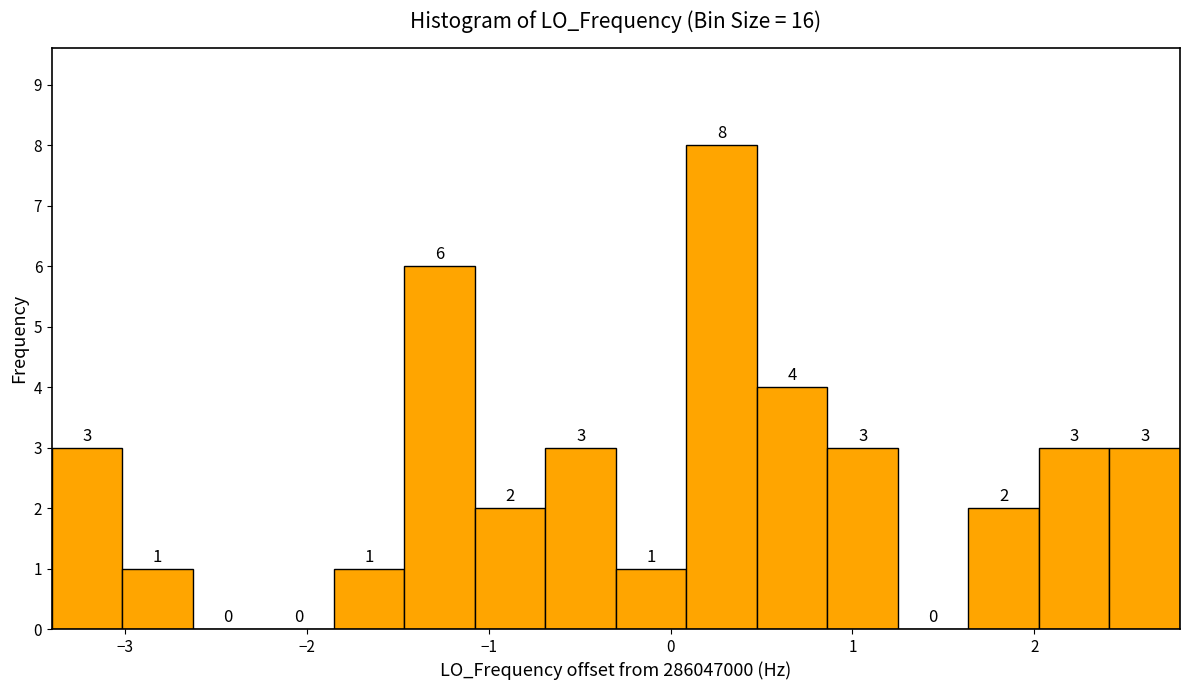

Read against the x-axis, roughly where is the centre of the tallest bar?

0.3